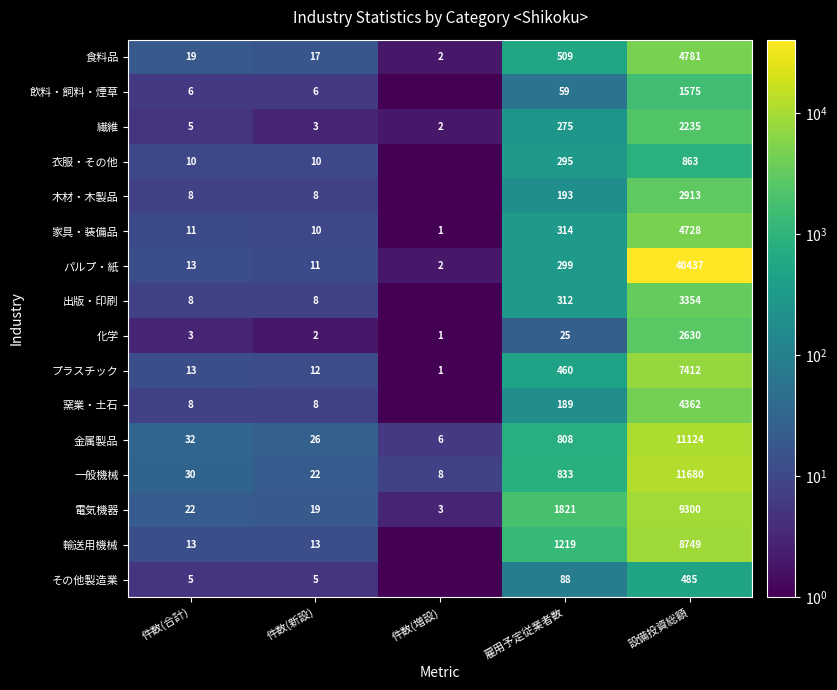

True or false: 繊維 has a value of 2235 at 設備投資総額.

True